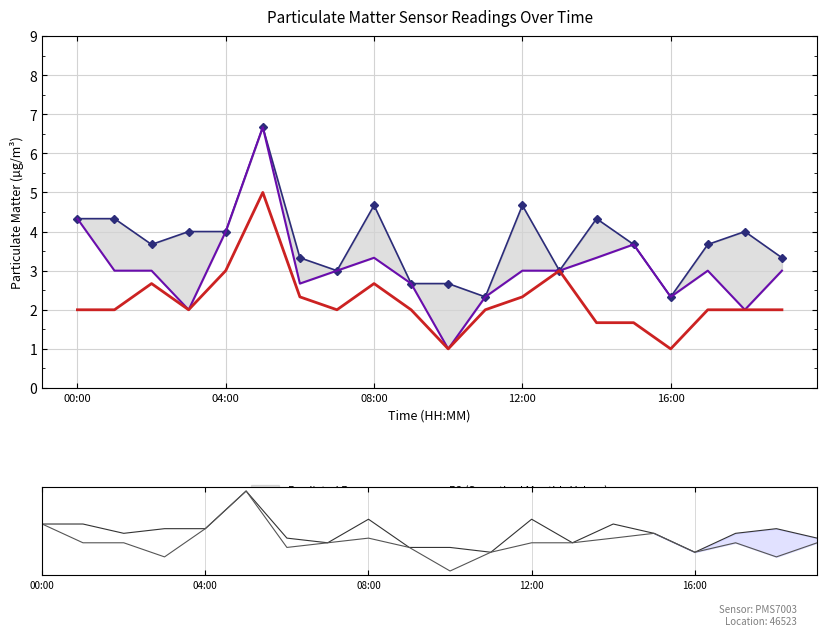

The value of P1 at 7 is 3.0. True or false?

True